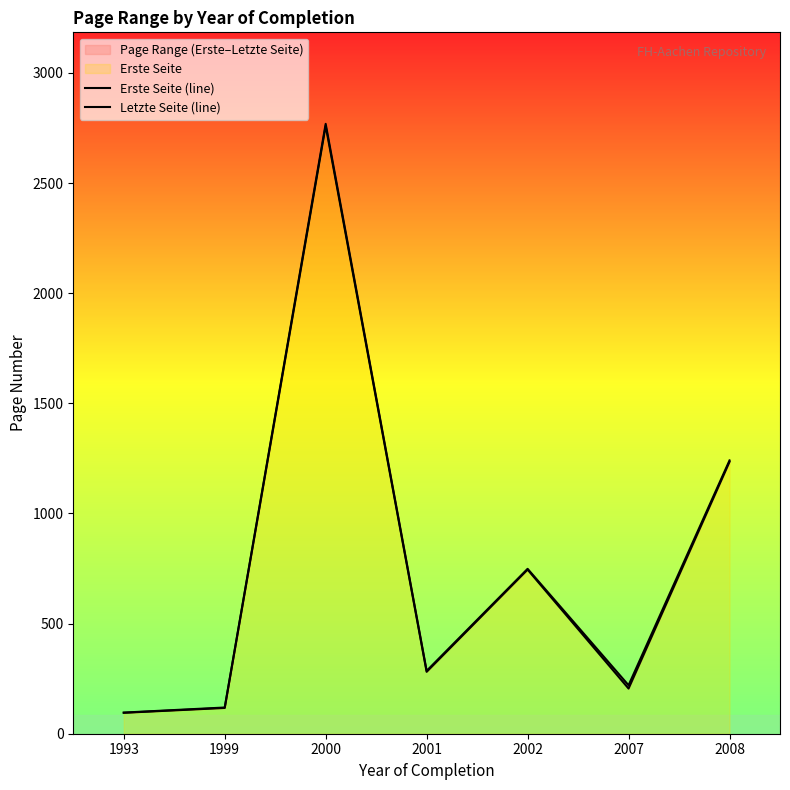

What is the value of the Letzte Seite (line) point at the 6th from the left?

220.0